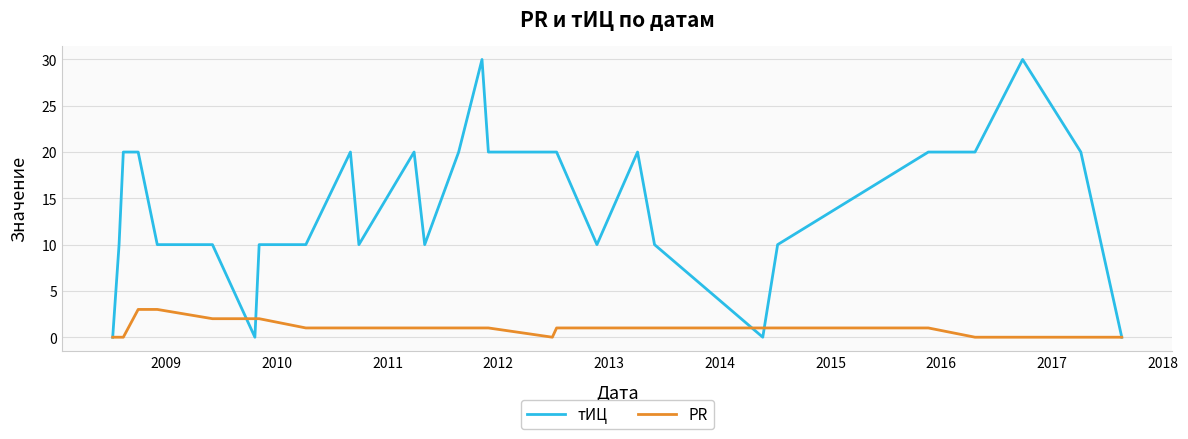

Which series has the largest total across all categories?

тИЦ